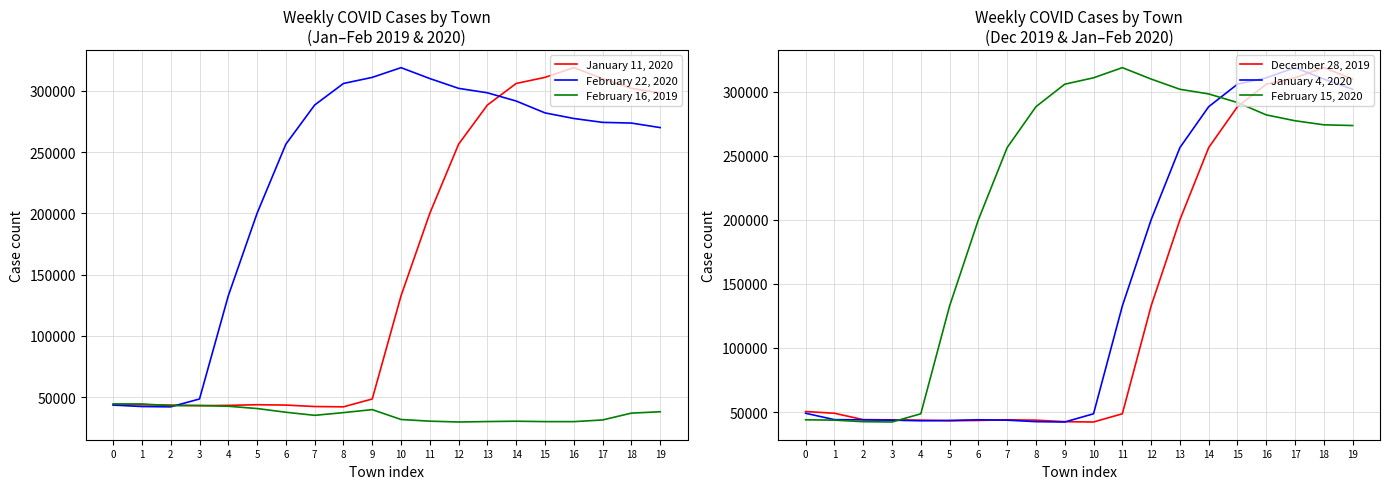

At which category is the sum across all series the highest?

16